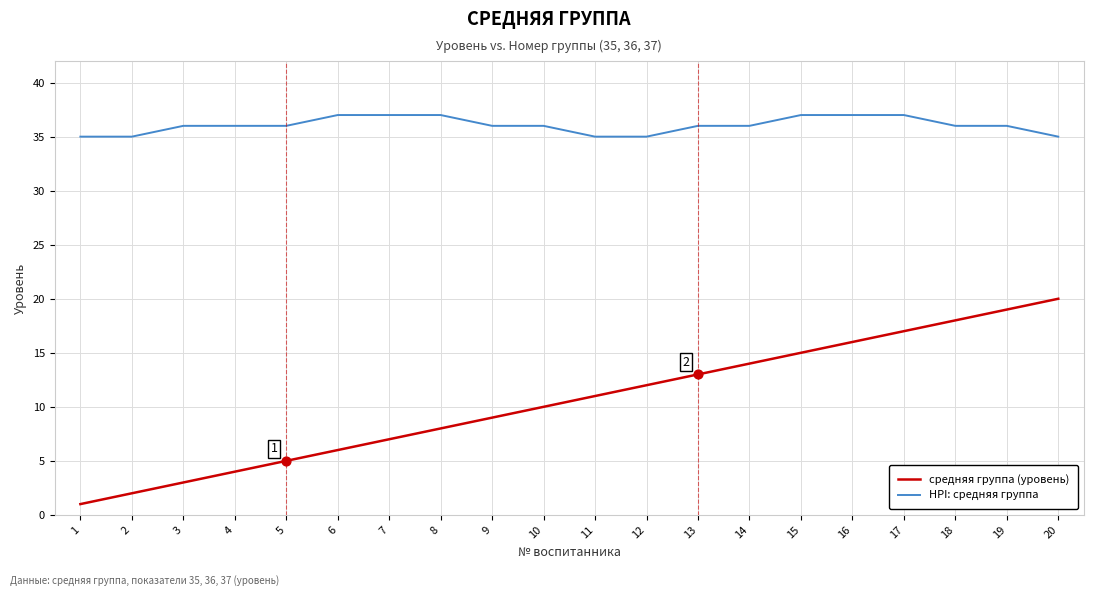

Which series has the largest total across all categories?

HPI: средняя группа